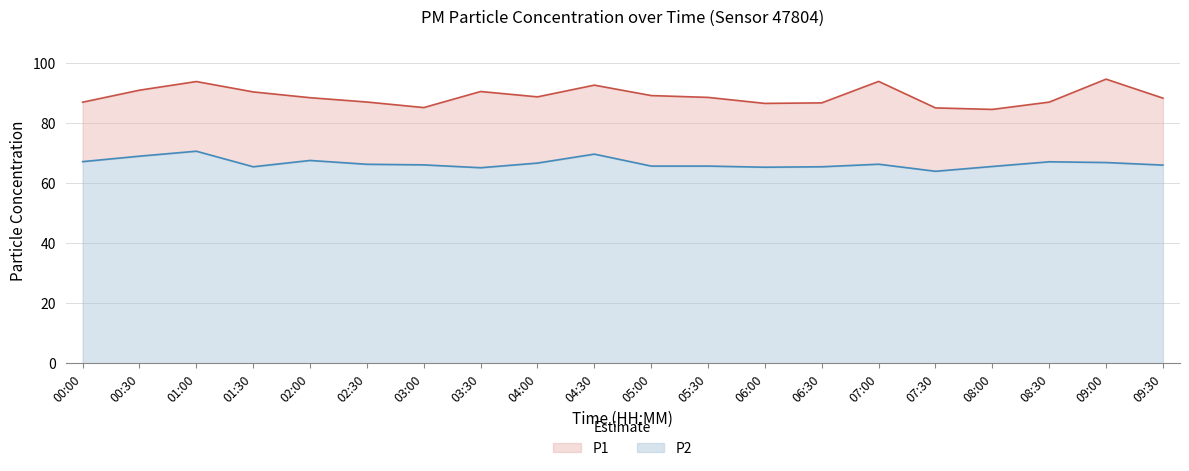

True or false: P2 and P1 intersect in this chart.

False